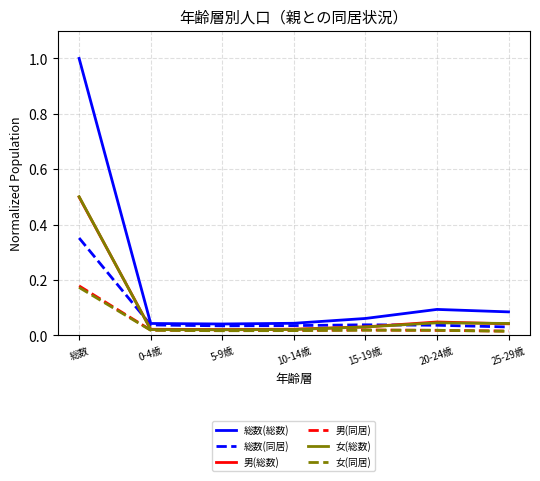

What position from the left is 総数?

1